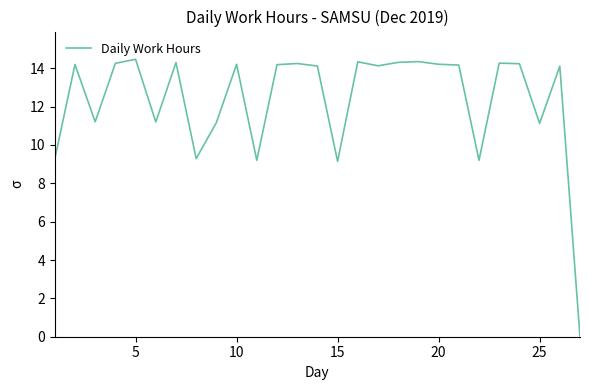

What is the greatest value displayed?

14.5